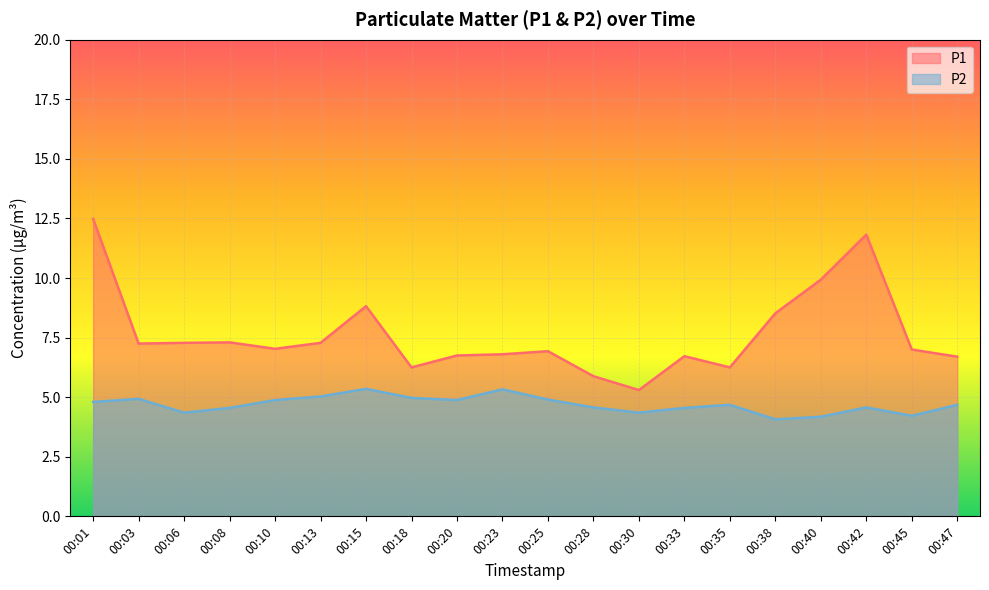

Which category has the lowest value in the P1 series?

00:30